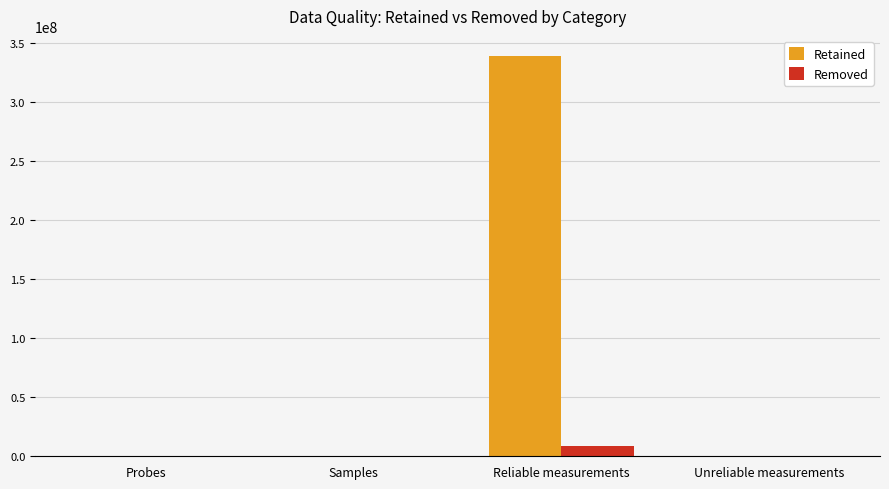

Which label corresponds to the largest value in the chart?

Reliable measurements